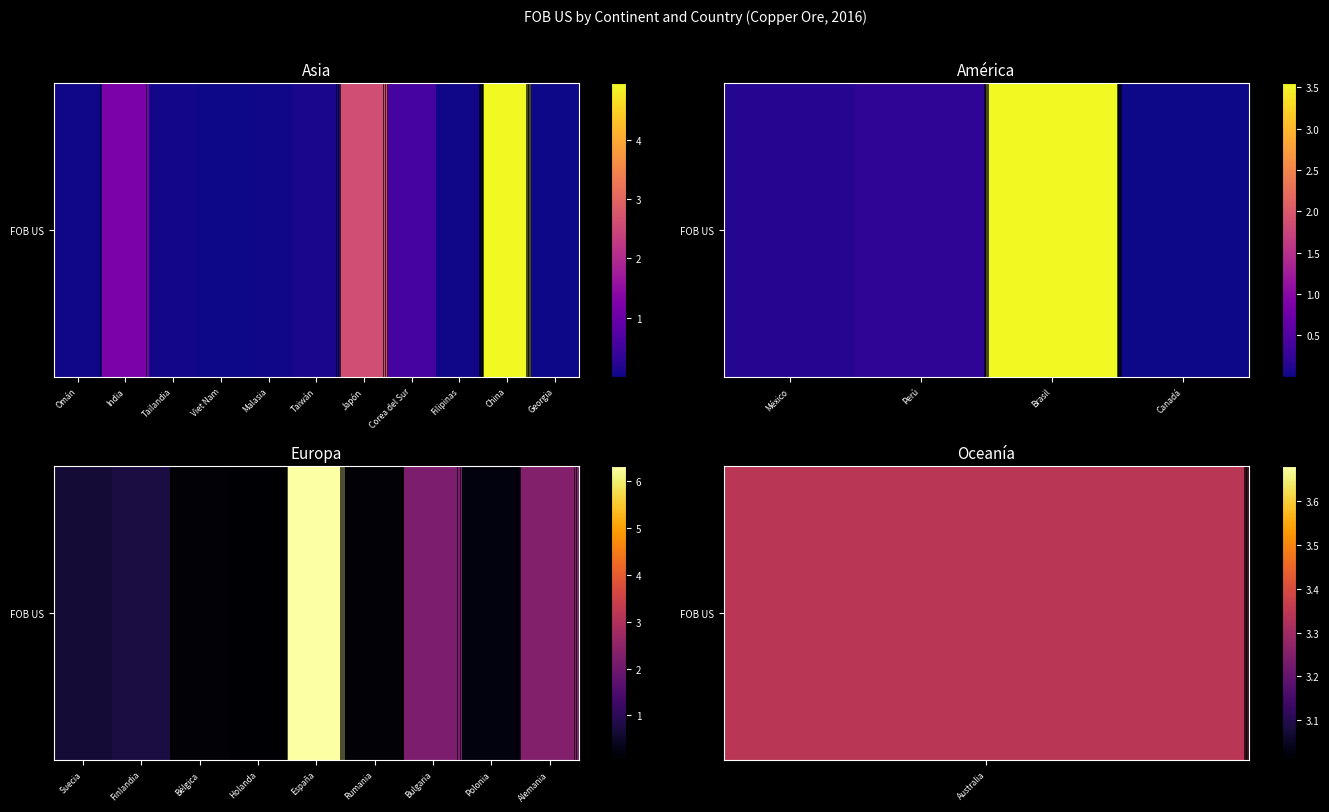

Where is the data nearest to the value 318568861?

Alemania